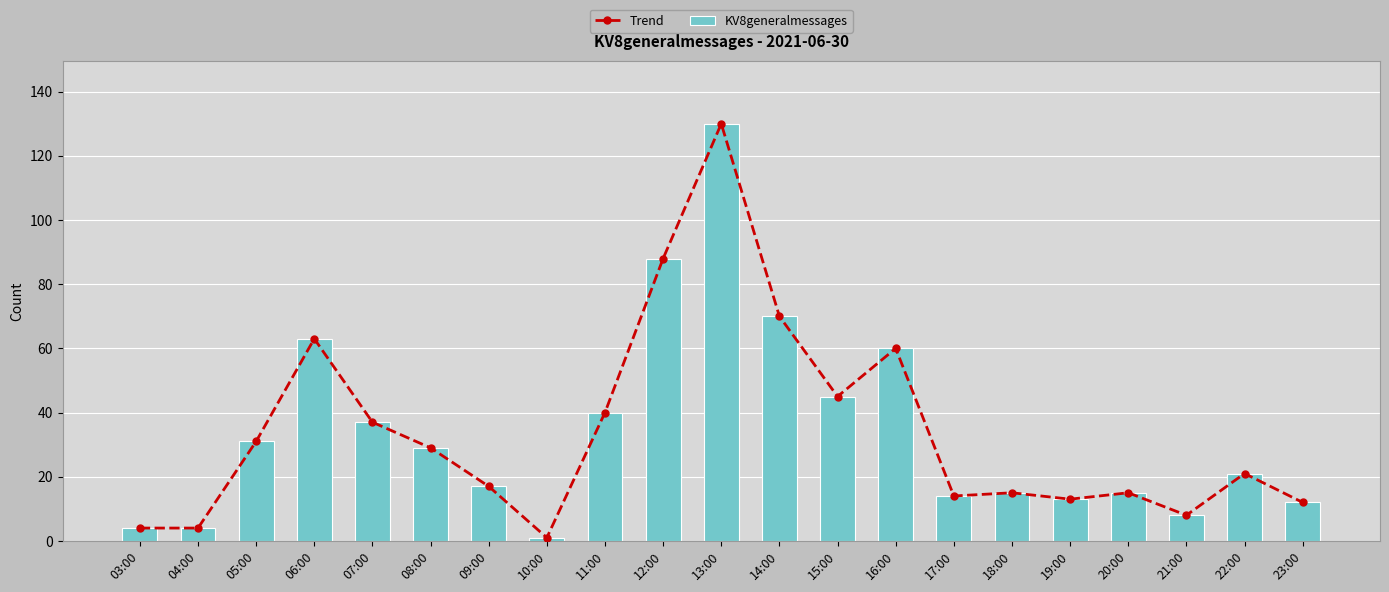

What are all the series names shown in the legend?

Trend, KV8generalmessages